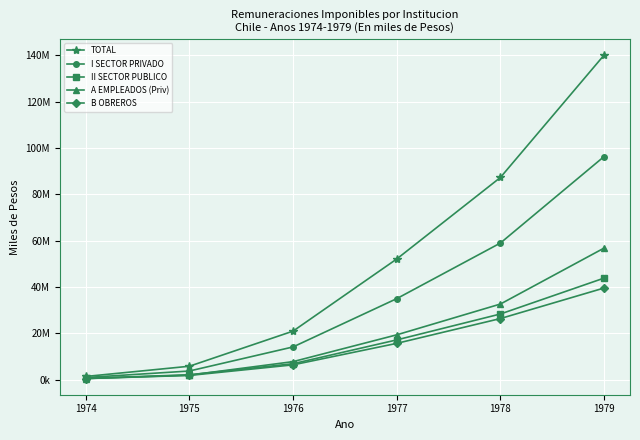

At which label does A EMPLEADOS (Priv) reach its peak?

1979